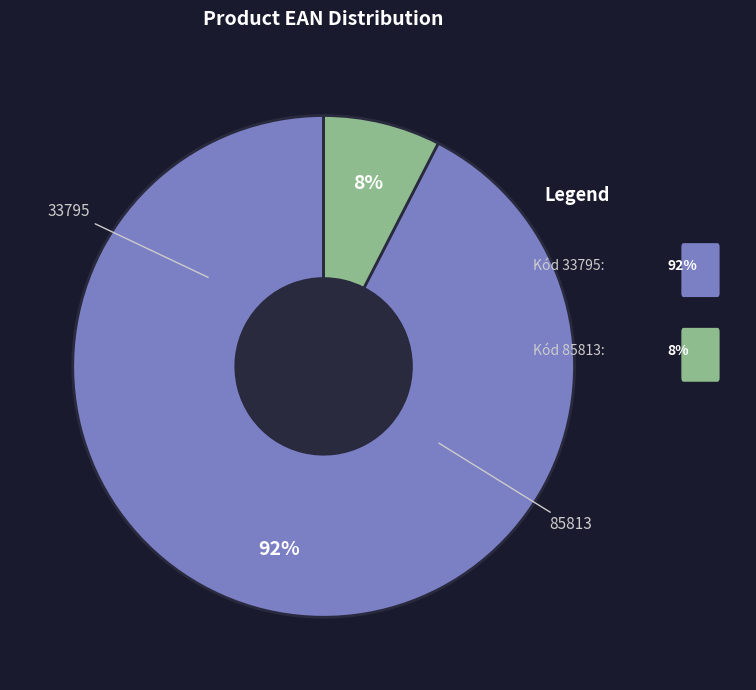

Which category has the smallest portion of the pie?

85813